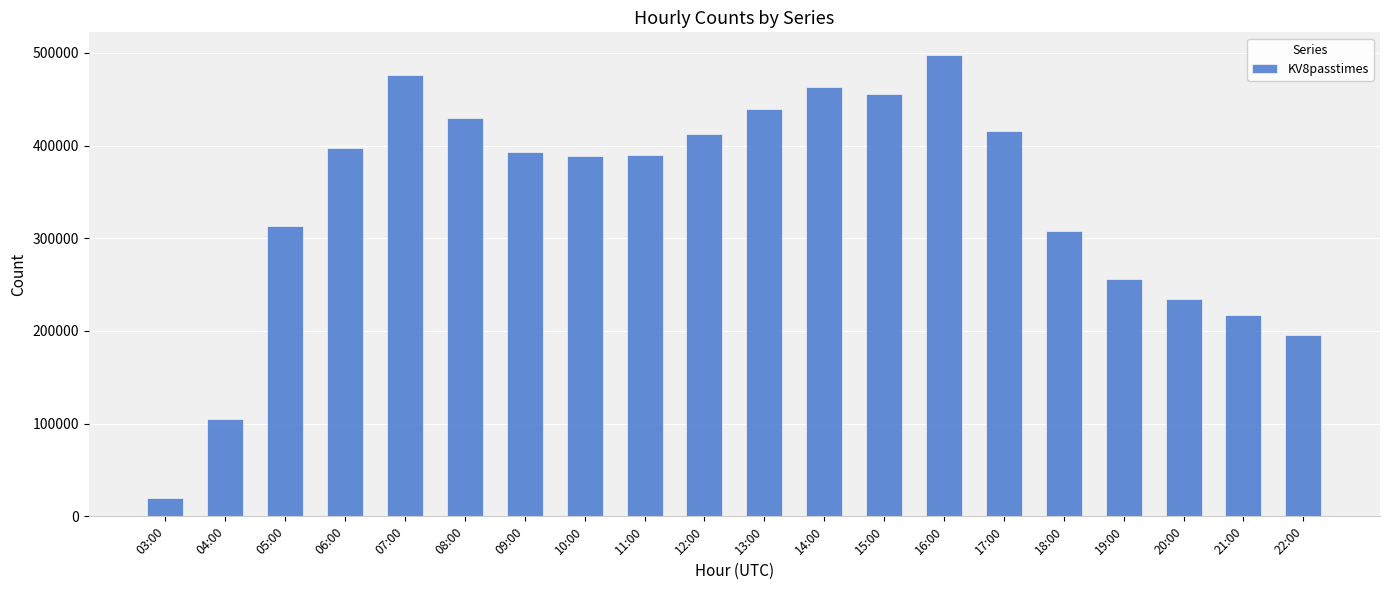

At which label does the data first exceed 393313?

06:00